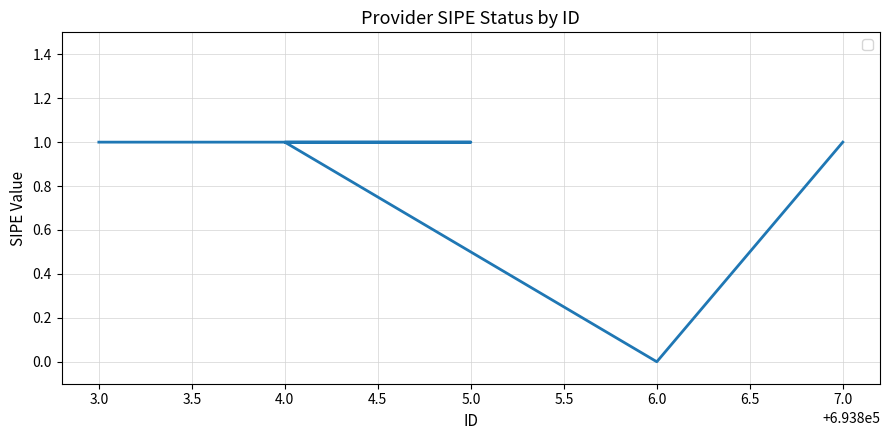

Where is the first local minimum?

6.0